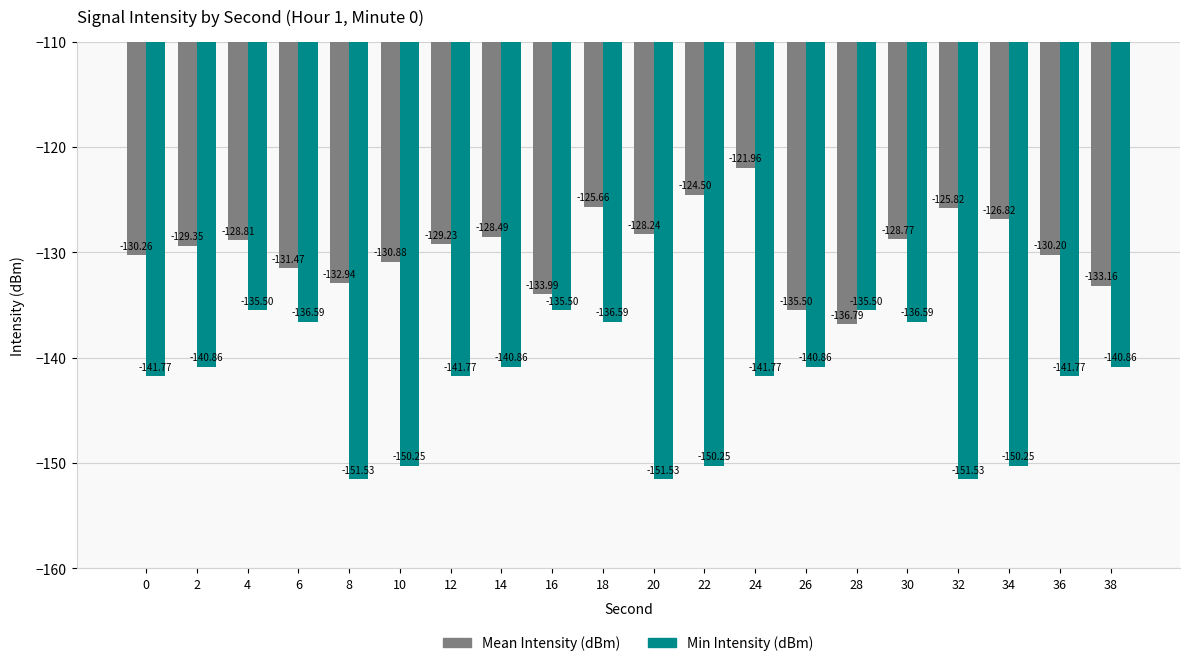

At which label does Mean Intensity (dBm) reach its peak?

24